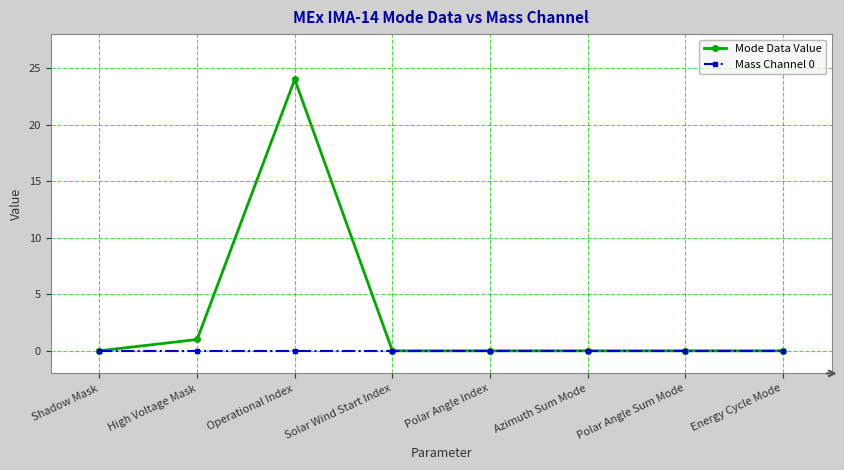

At which category is the sum across all series the highest?

Operational Index